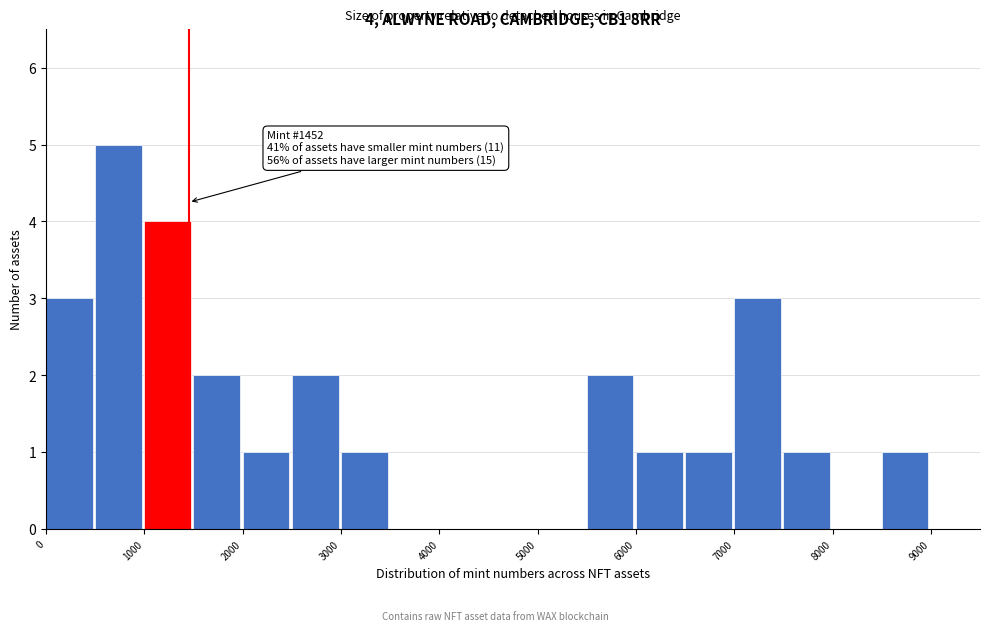

Over which range of the x-axis is the bar tallest?

500 to 1000